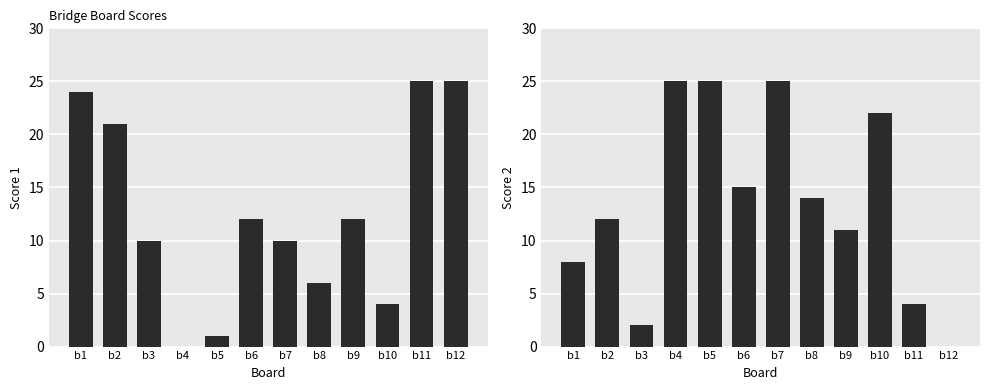

Reading right to left, what are all the values shown in this chart?

Score 1: b12=25	b11=25	b10=4	b9=12	b8=6	b7=10	b6=12	b5=1	b4=0	b3=10	b2=21	b1=24
Score 2: b12=0	b11=4	b10=22	b9=11	b8=14	b7=25	b6=15	b5=25	b4=25	b3=2	b2=12	b1=8